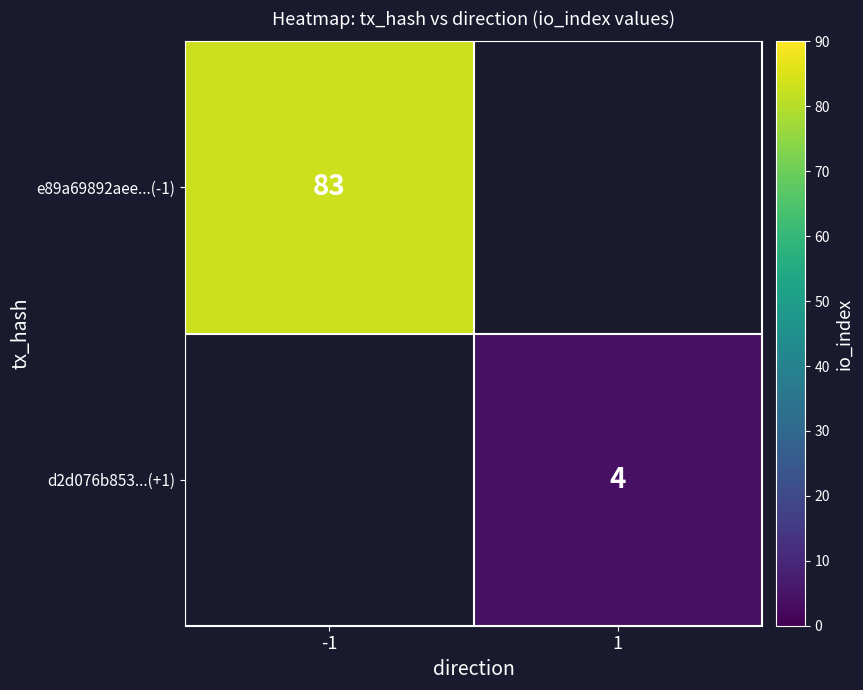

Is the value of e89a69892aee...(-1) at -1 greater than the value of d2d076b853...(+1) at 1?

Yes